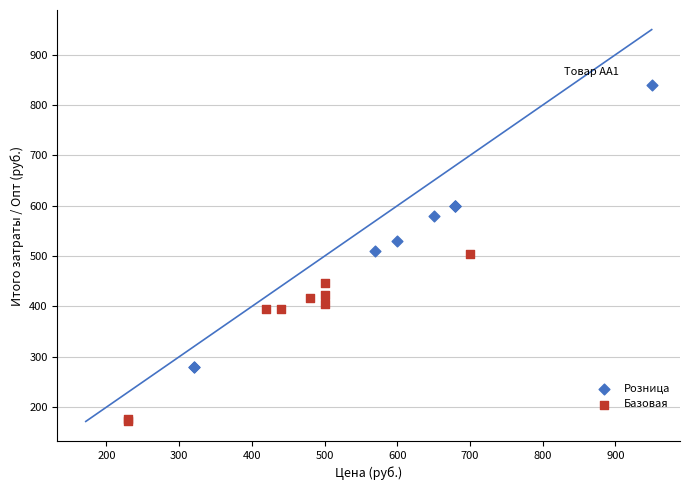

Which series has the widest spread of Y values?

Розница